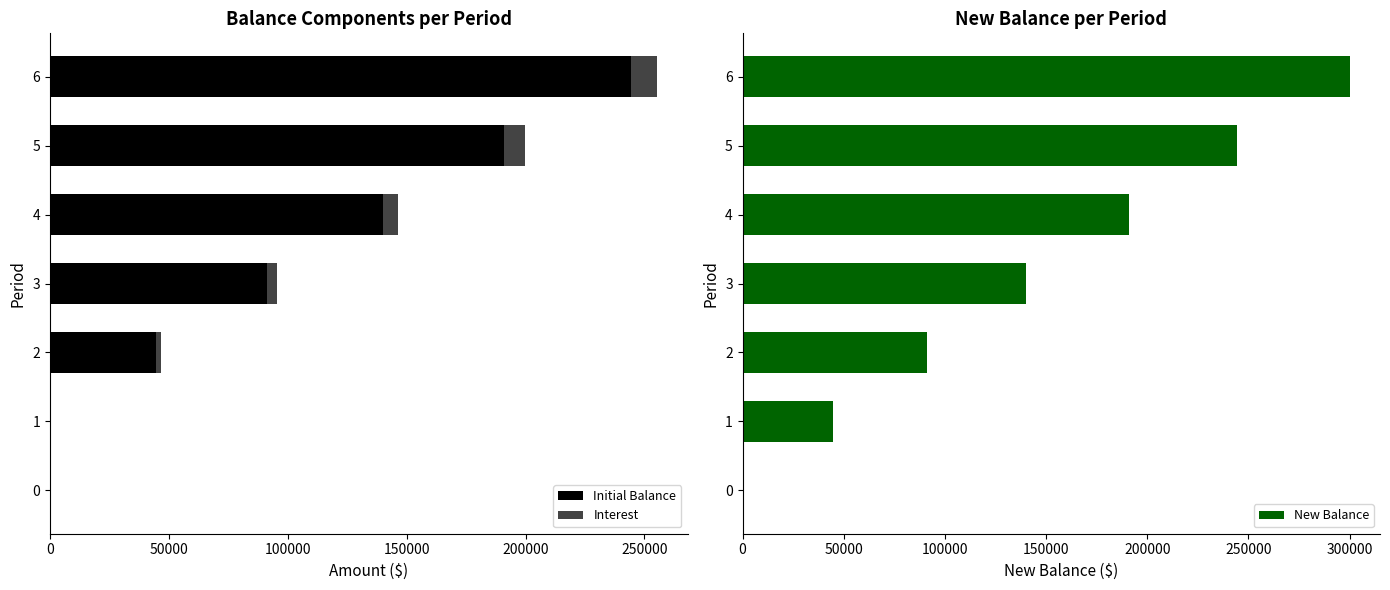

How many bars are there in total?

21